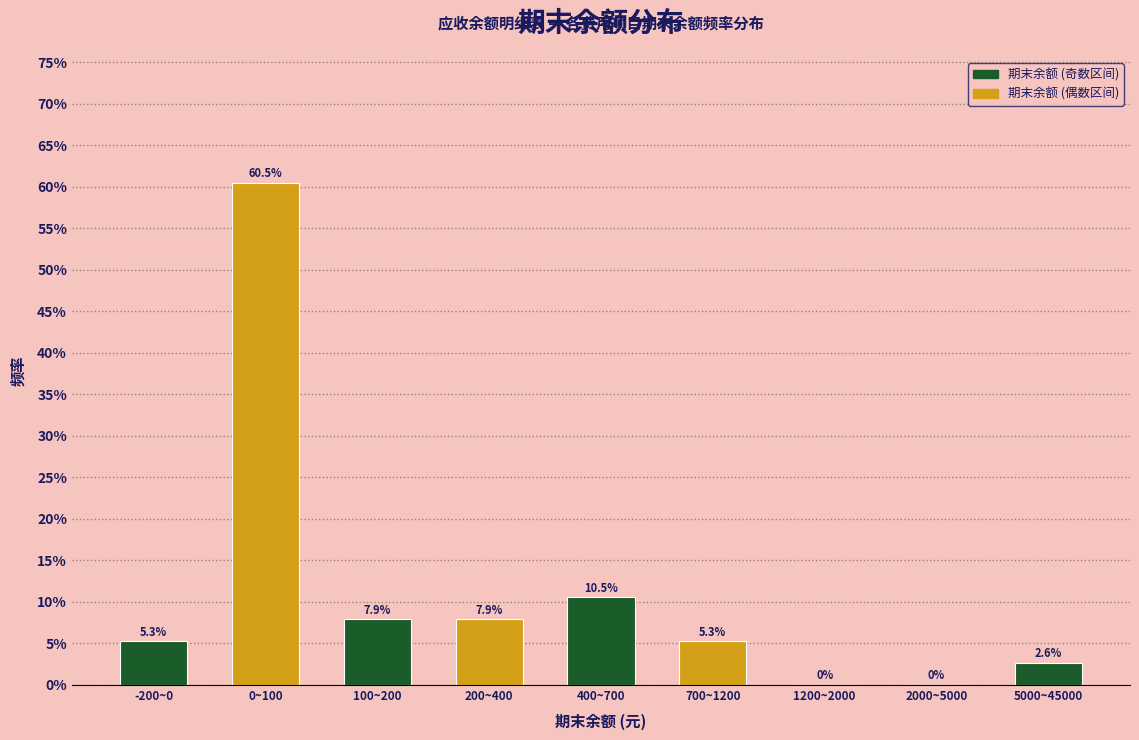

Reading left to right, what are all the values shown in this chart?

-200~0=5.3	0~100=60.5	100~200=7.9	200~400=7.9	400~700=10.5	700~1200=5.3	1200~2000=0.0	2000~5000=0.0	5000~45000=2.6